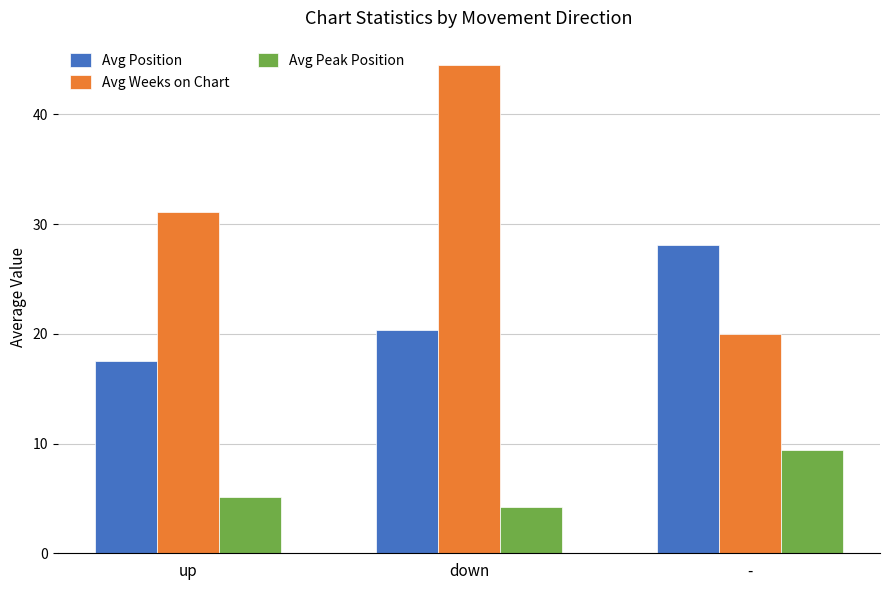

What is the difference between the highest and lowest values at up?

26.0